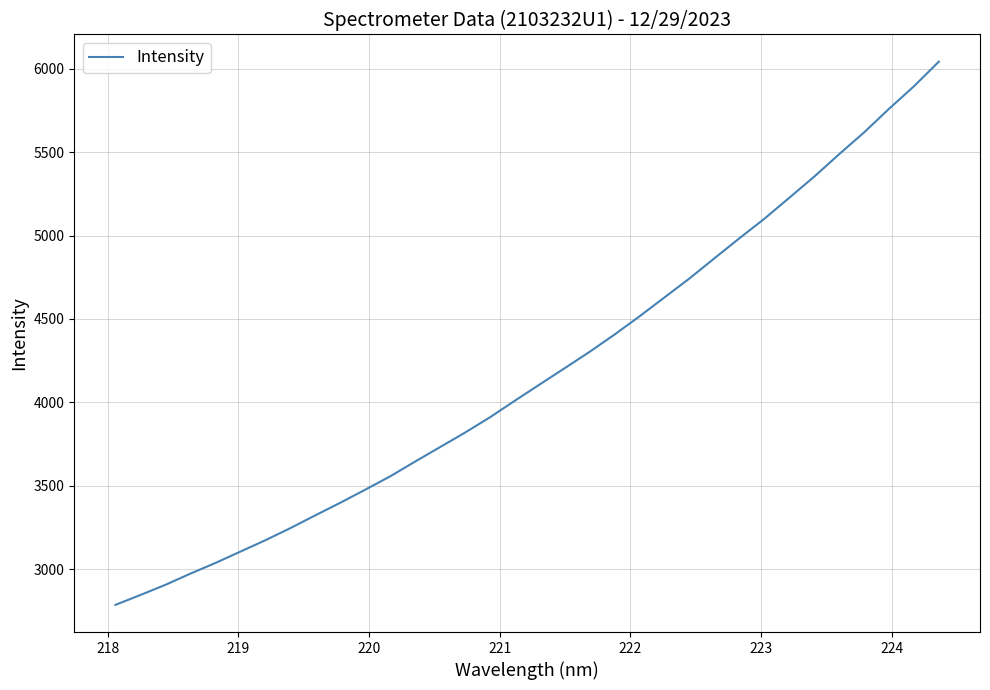

What is the maximum value shown in the chart?

6042.5